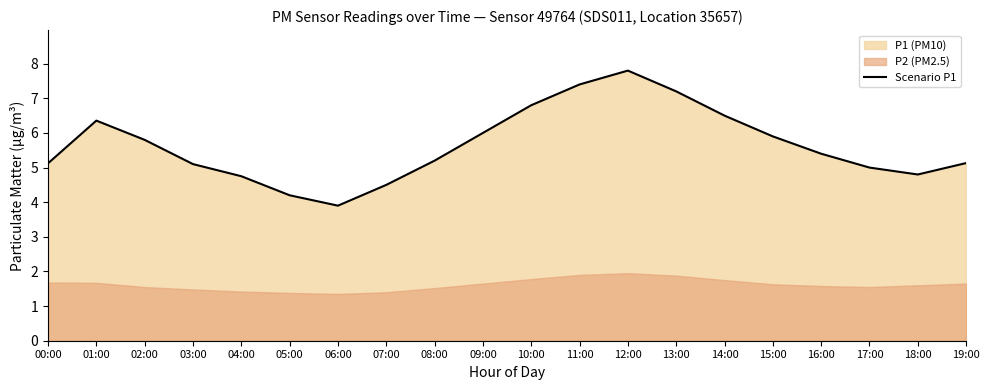

The chart shows a value of 5.1 at 19:00. True or false?

True